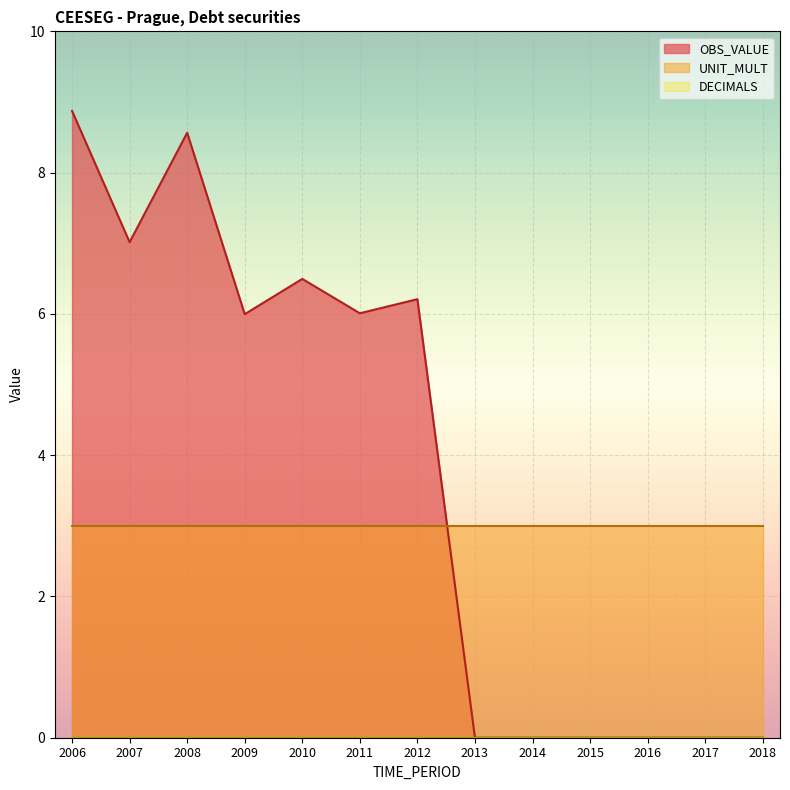

Reading right to left, extract all data points from this chart.

OBS_VALUE: 0.0	0.0	0.0	0.0	0.0	0.0	6.2	6.0	6.5	6.0	8.6	7.0	8.9
DECIMALS: 0.0	0.0	0.0	0.0	0.0	0.0	0.0	0.0	0.0	0.0	0.0	0.0	0.0
UNIT_MULT: 3.0	3.0	3.0	3.0	3.0	3.0	3.0	3.0	3.0	3.0	3.0	3.0	3.0